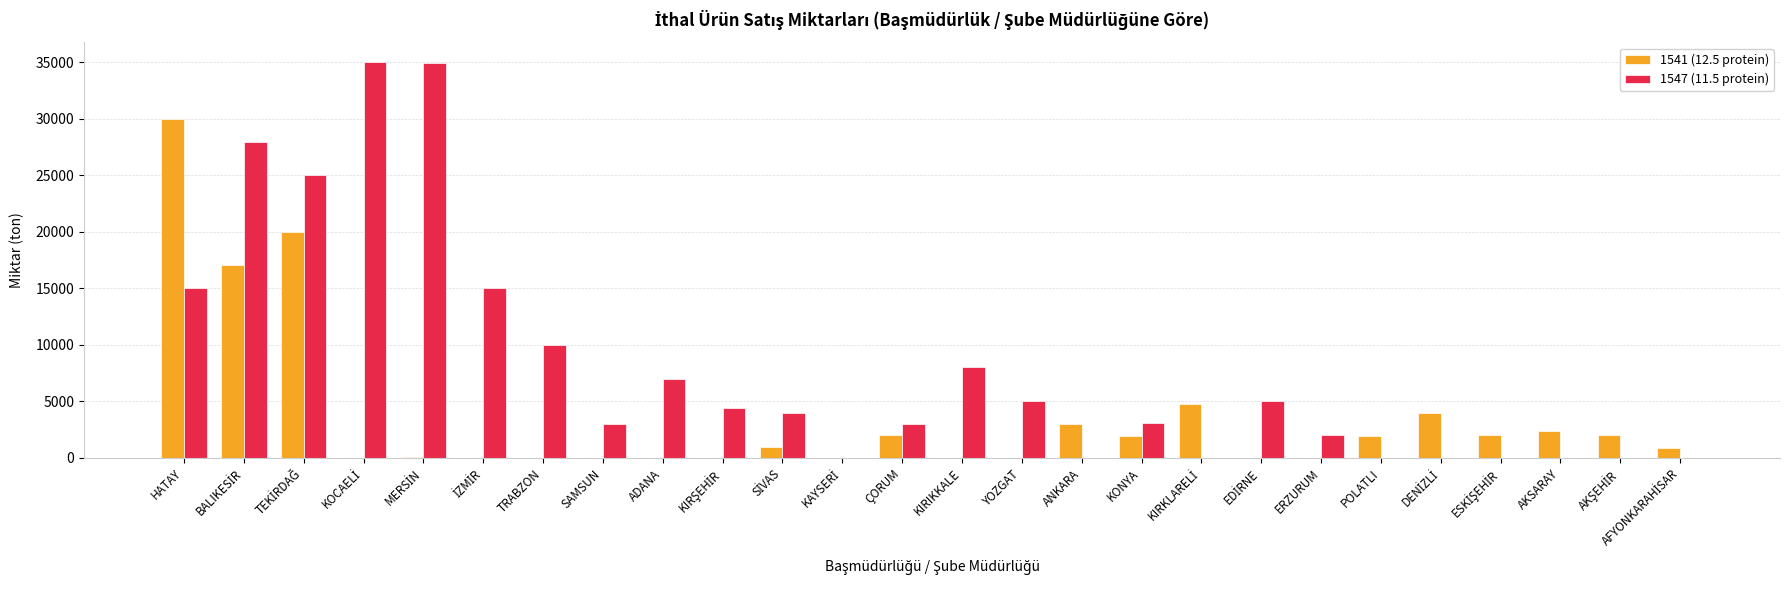

Is it true that 1547 (11.5 protein) equals 0 at AKSARAY?

True